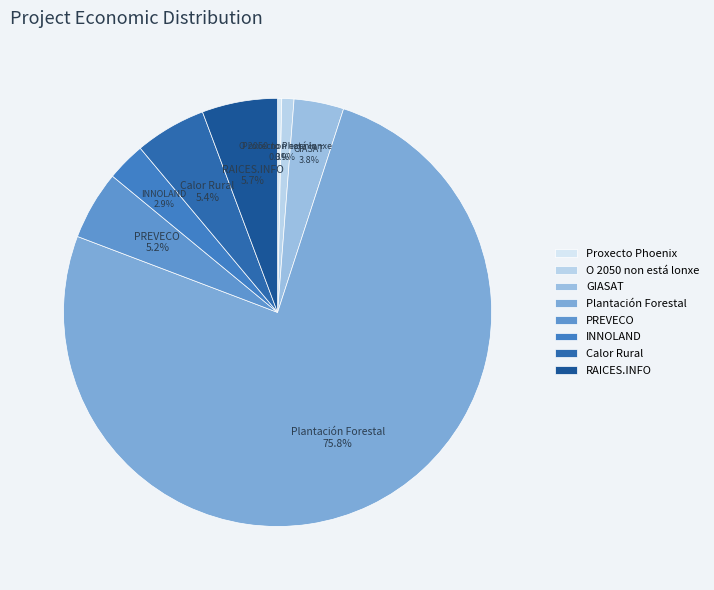

Count the number of slices in the pie.

8